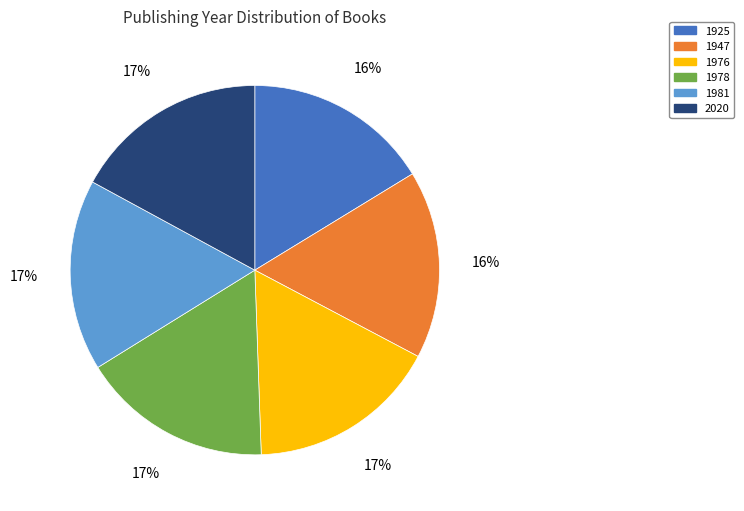

Does 1947 account for over 50% of the chart?

No